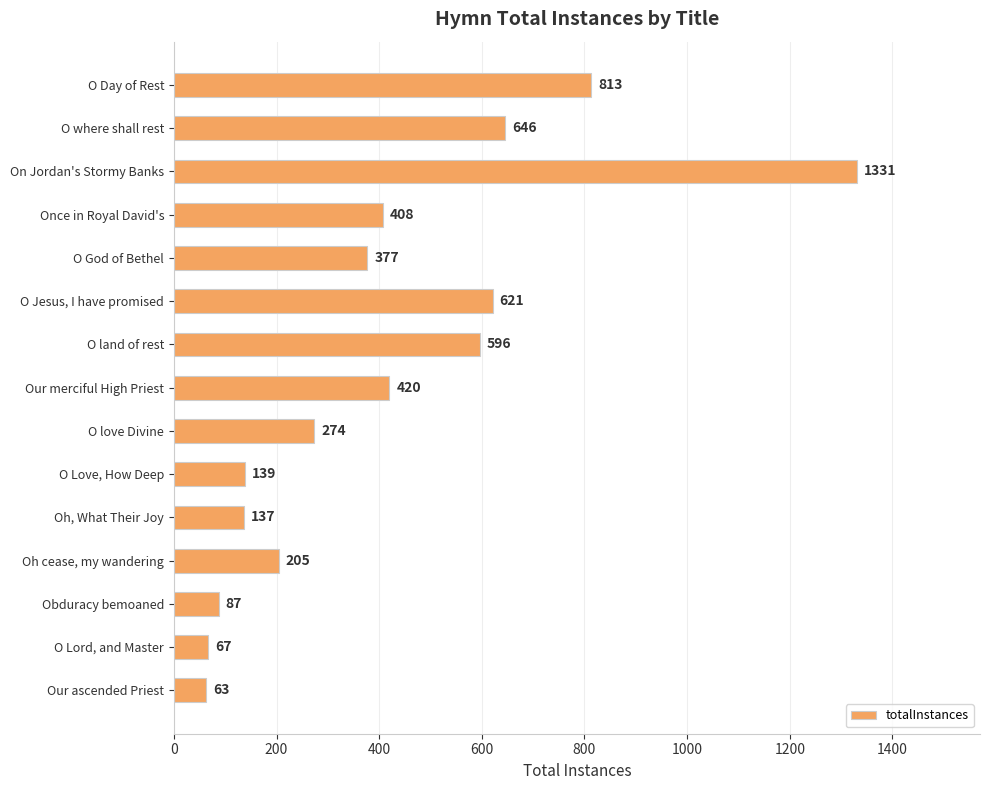

True or false: the data shows 408 at Once in Royal David's.

True